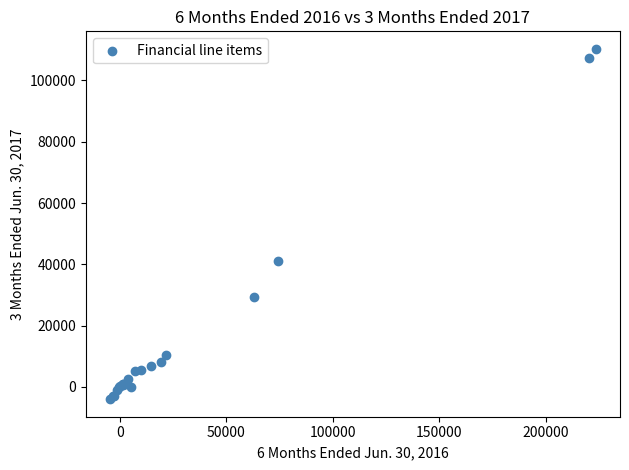

What Y value in the scatter plot is closest to 53140?

41005